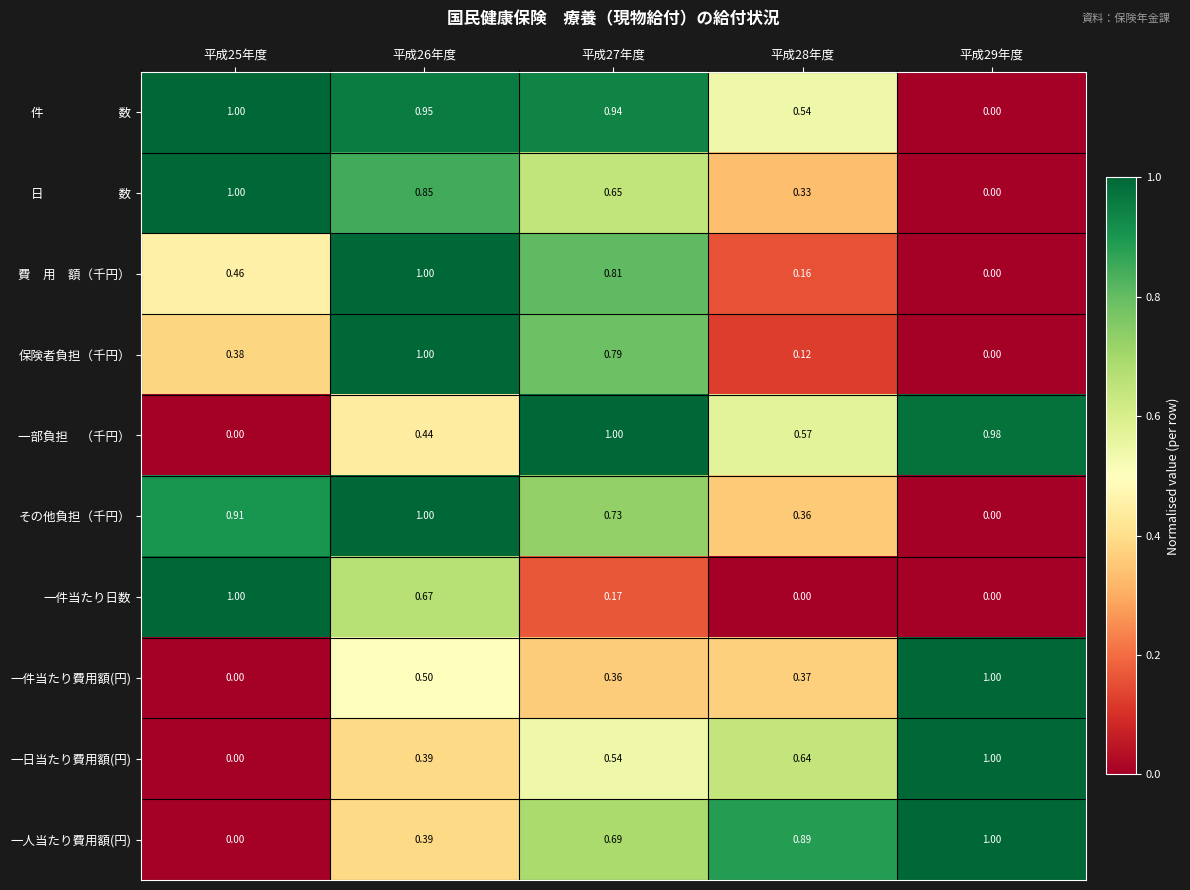

How many distinct data groups are displayed?

10